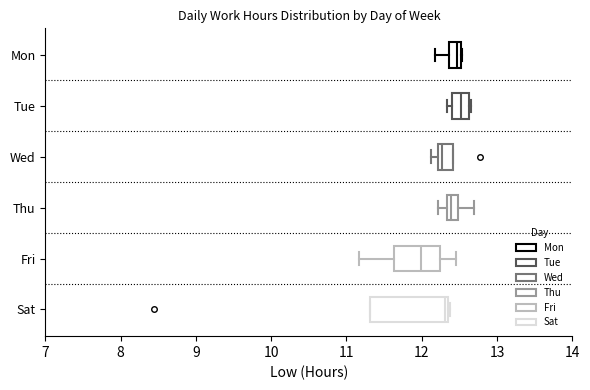

Reading bottom to top, read every box against the x-axis: the position of its median line, the range the box covers, and the ends of its whiskers. The values are not printed on the chart, so give them approximately, as read against the axis.

Sat: median 12.3 (just left of the box's right edge), box 11.3 to 12.3, whiskers 11.3 to 12.4
Fri: median 12.0, box 11.6 to 12.2, whiskers 11.2 to 12.5
Thu: median 12.4, box 12.3 to 12.5, whiskers 12.2 to 12.7
Wed: median 12.3, box 12.2 to 12.4, whiskers 12.1 to 12.4
Tue: median 12.5, box 12.4 to 12.6, whiskers 12.3 to 12.7
Mon: median 12.5 (just left of the box's right edge), box 12.4 to 12.5, whiskers 12.2 to 12.5